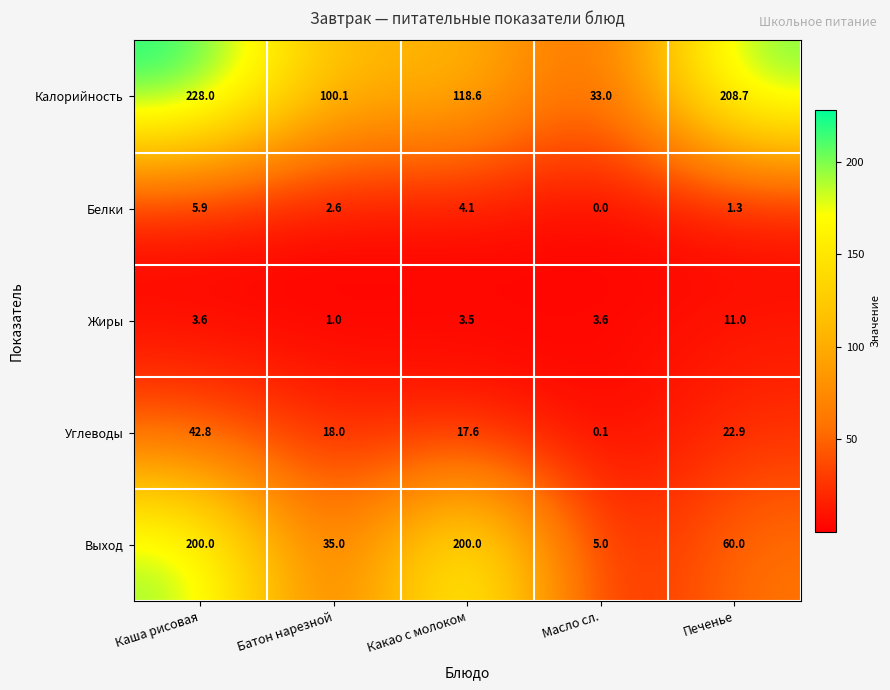

Reading left to right, transcribe all the data shown in this chart.

Калорийность: Каша рисовая=228.0	Батон нарезной=100.1	Какао с молоком=118.6	Масло сл.=33.0	Печенье=208.7
Белки: Каша рисовая=5.9	Батон нарезной=2.6	Какао с молоком=4.1	Масло сл.=0.0	Печенье=1.3
Жиры: Каша рисовая=3.6	Батон нарезной=1.0	Какао с молоком=3.5	Масло сл.=3.6	Печенье=11.0
Углеводы: Каша рисовая=42.8	Батон нарезной=18.0	Какао с молоком=17.6	Масло сл.=0.1	Печенье=22.9
Выход: Каша рисовая=200.0	Батон нарезной=35.0	Какао с молоком=200.0	Масло сл.=5.0	Печенье=60.0